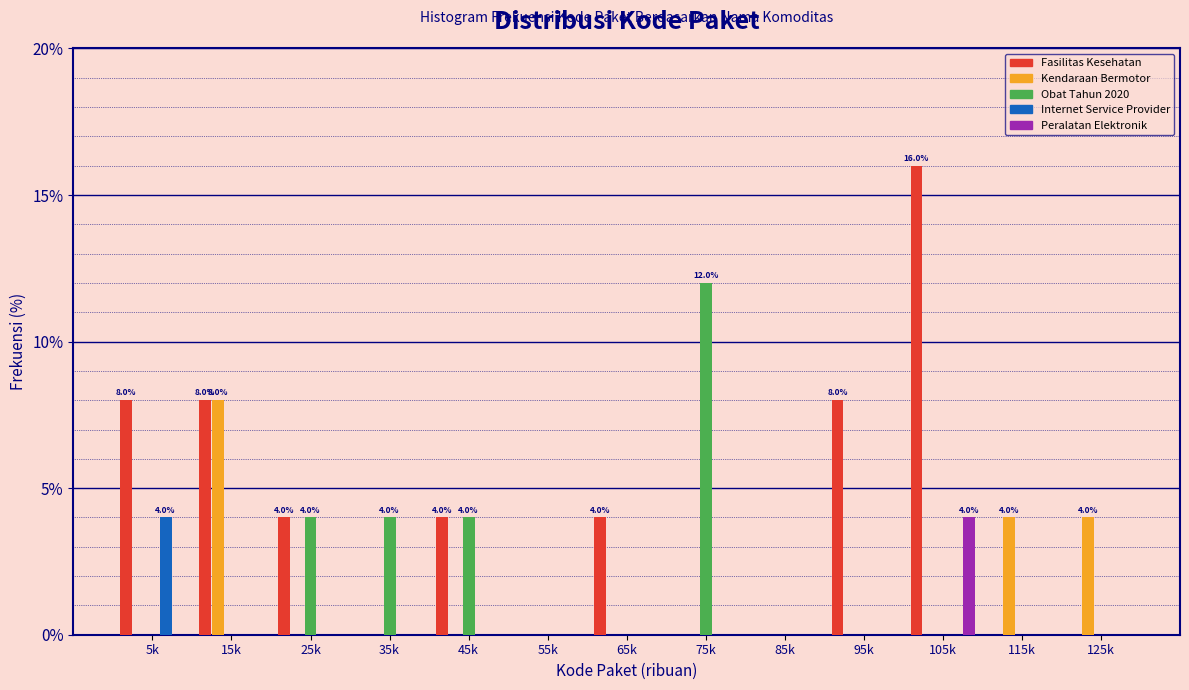

True or false: Internet Service Provider has a value of -2 at 105k.

False